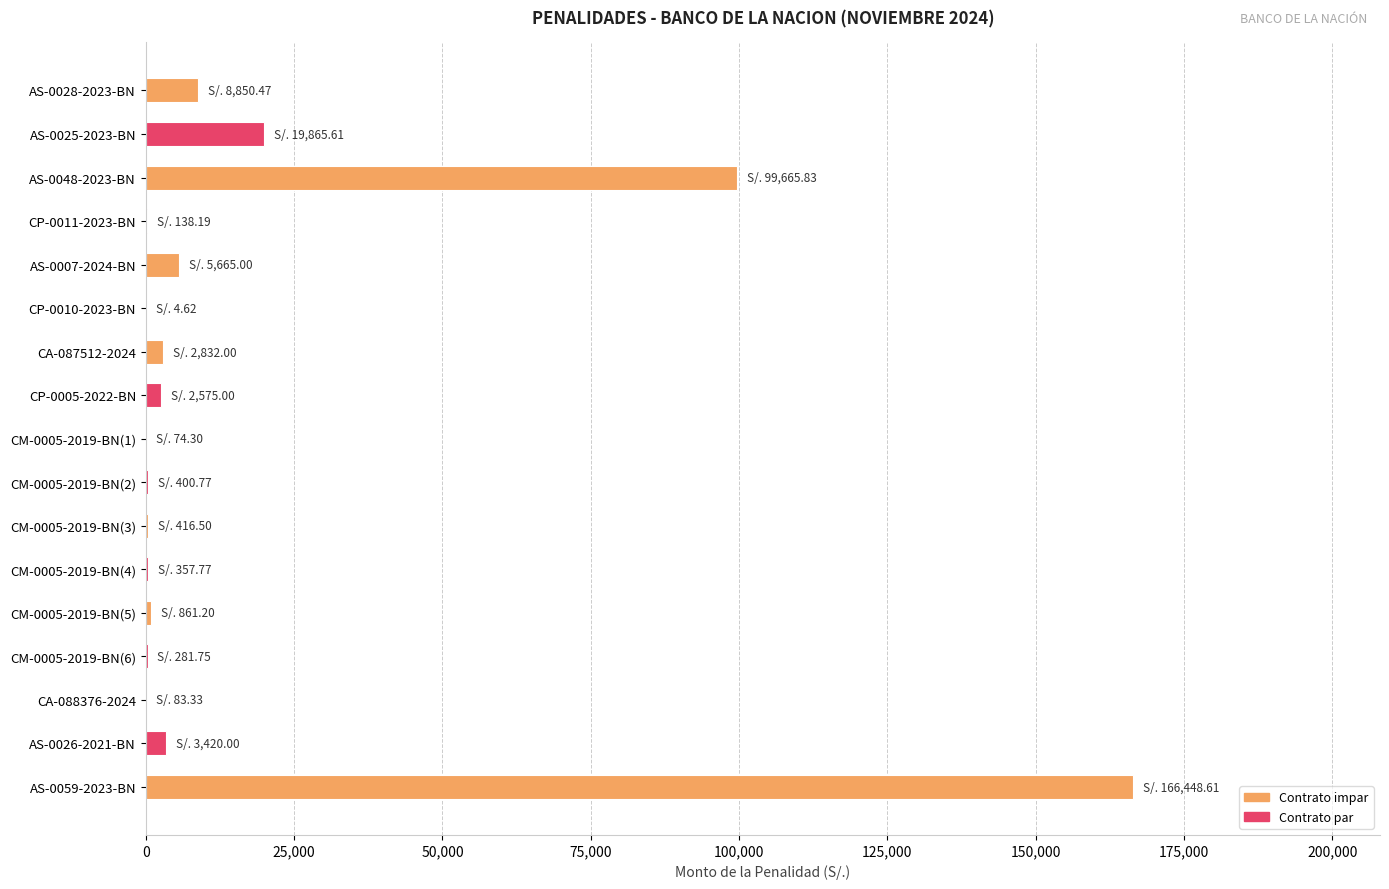

What is the sum of all values?

311941.0